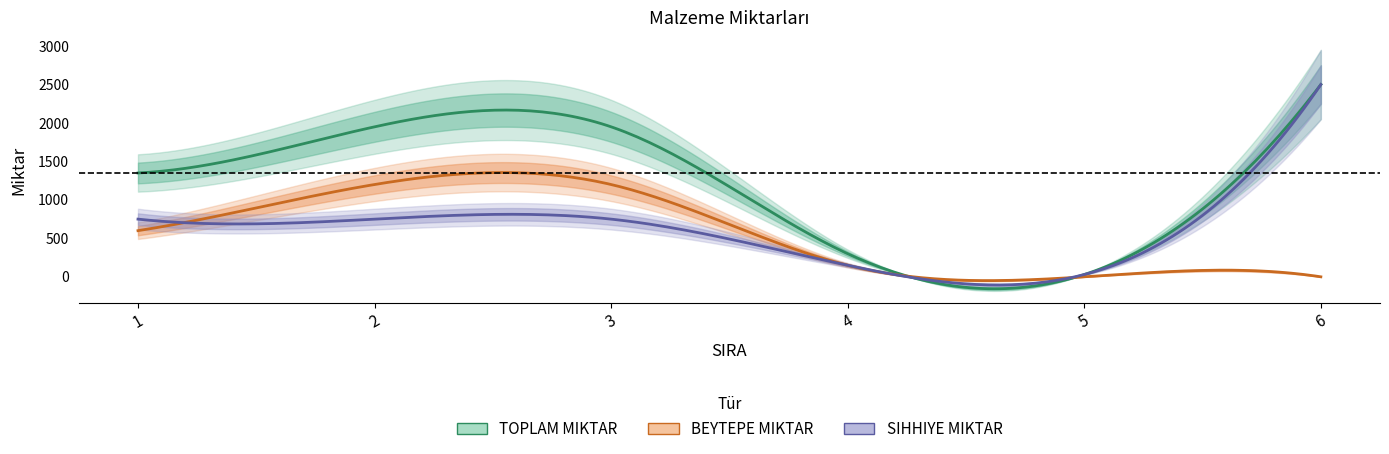

Which category has the lowest value in the BEYTEPE MIKTAR series?

5